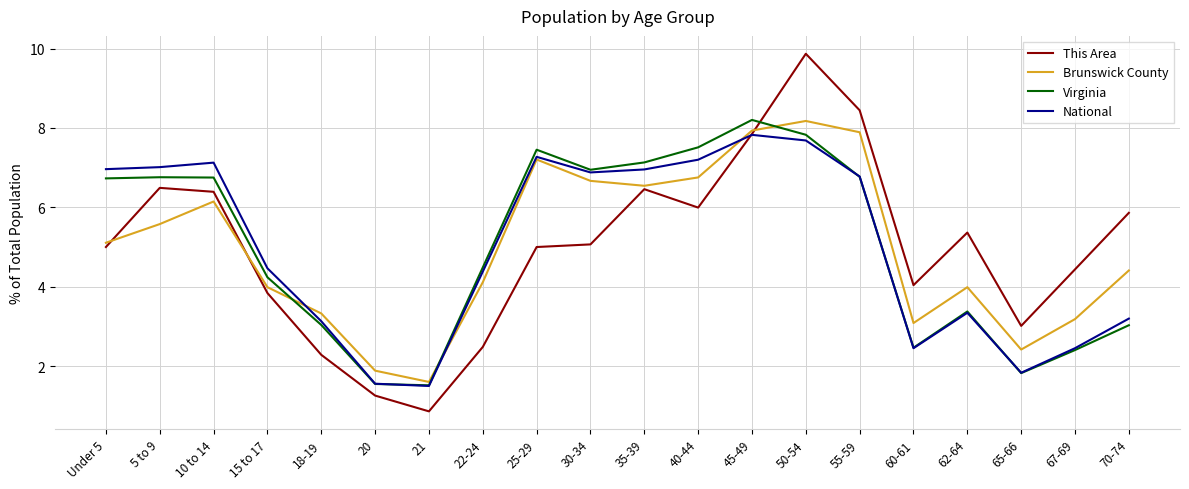

After their last crossing, which series has the higher values: Brunswick County or This Area?

This Area